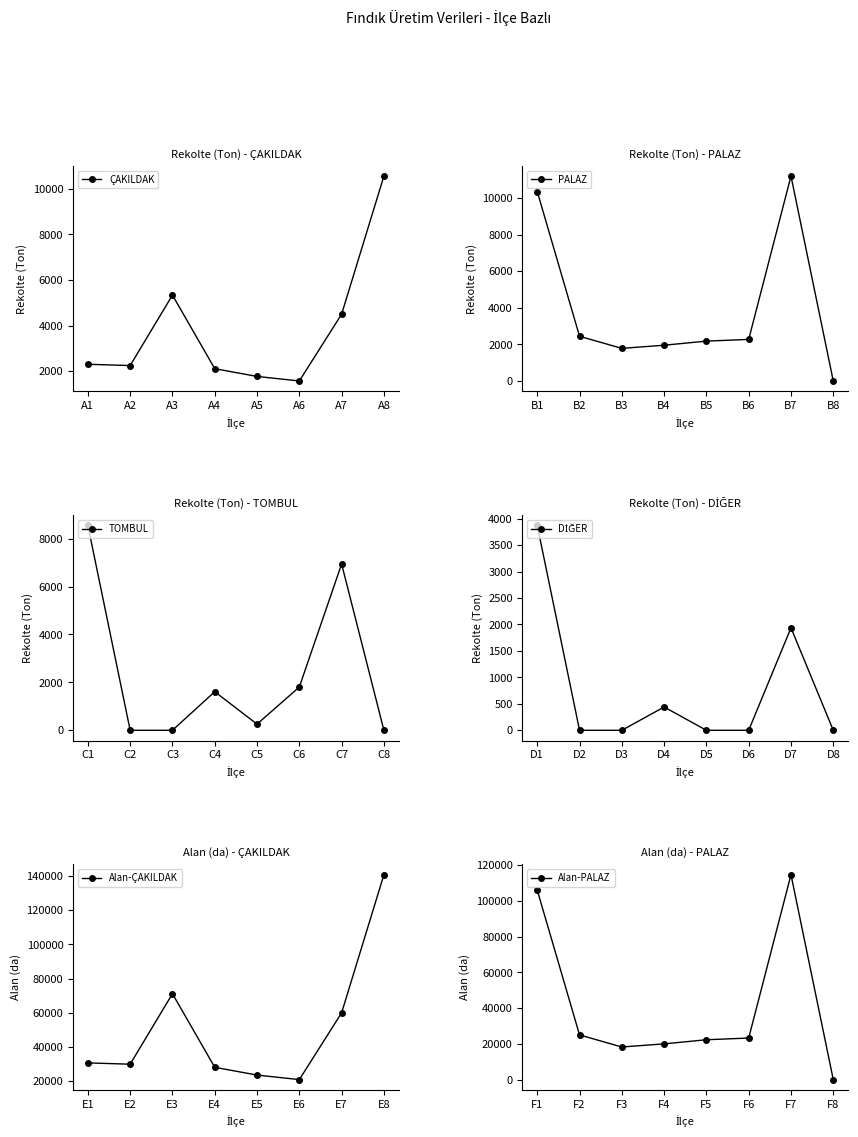

True or false: TOMBUL and Alan-PALAZ cross at least once.

False